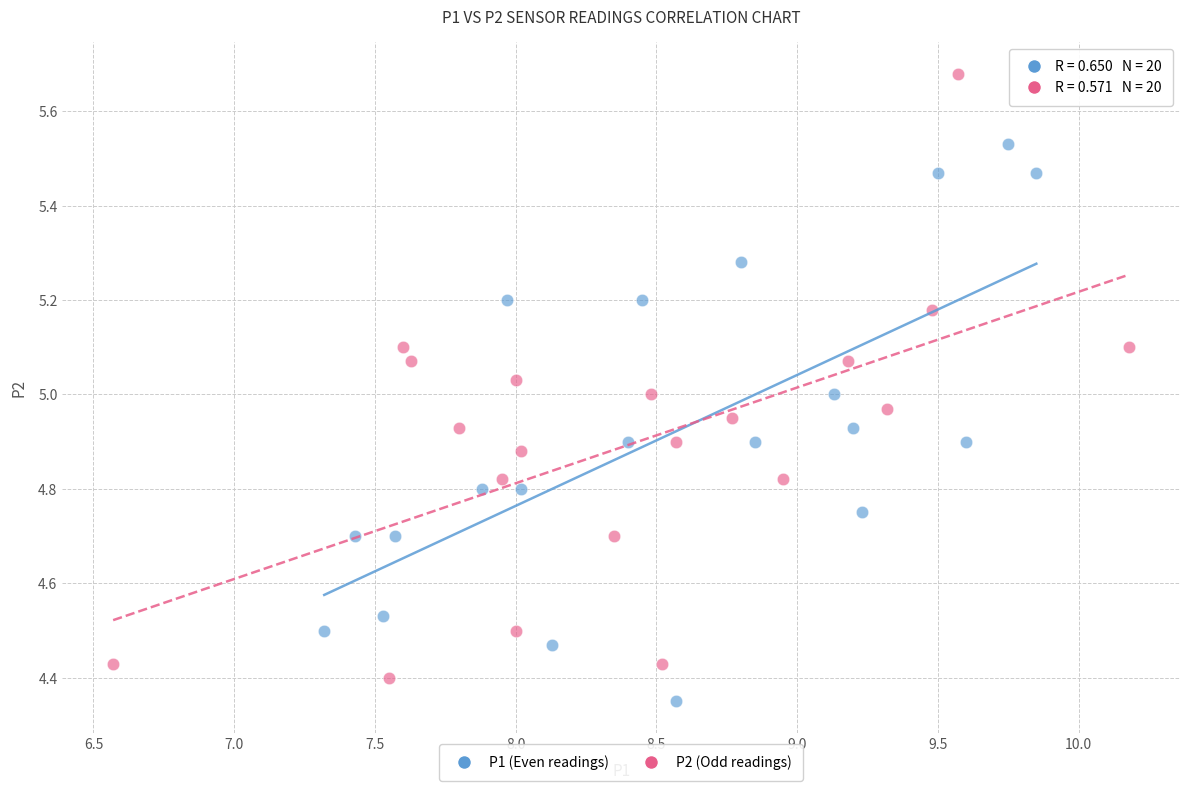

Which series has the largest Y range (max minus min)?

P2 (Odd readings)